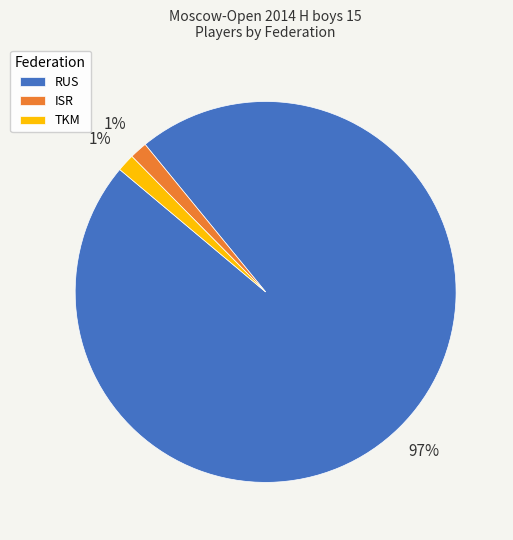

Is there any slice that represents more than half of the pie?

Yes